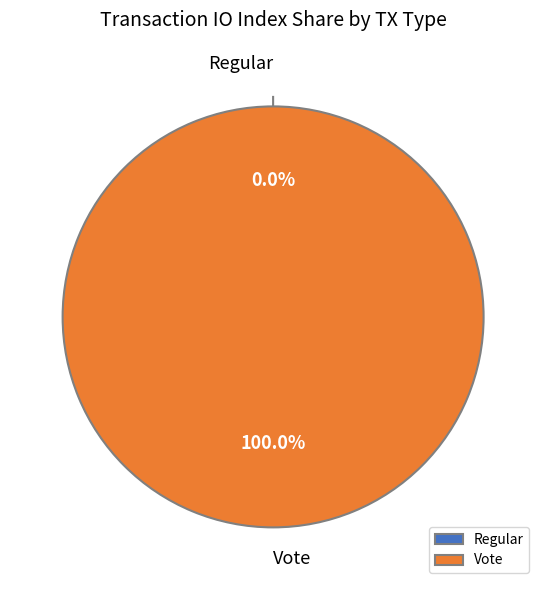

How many segments does this pie chart have?

2